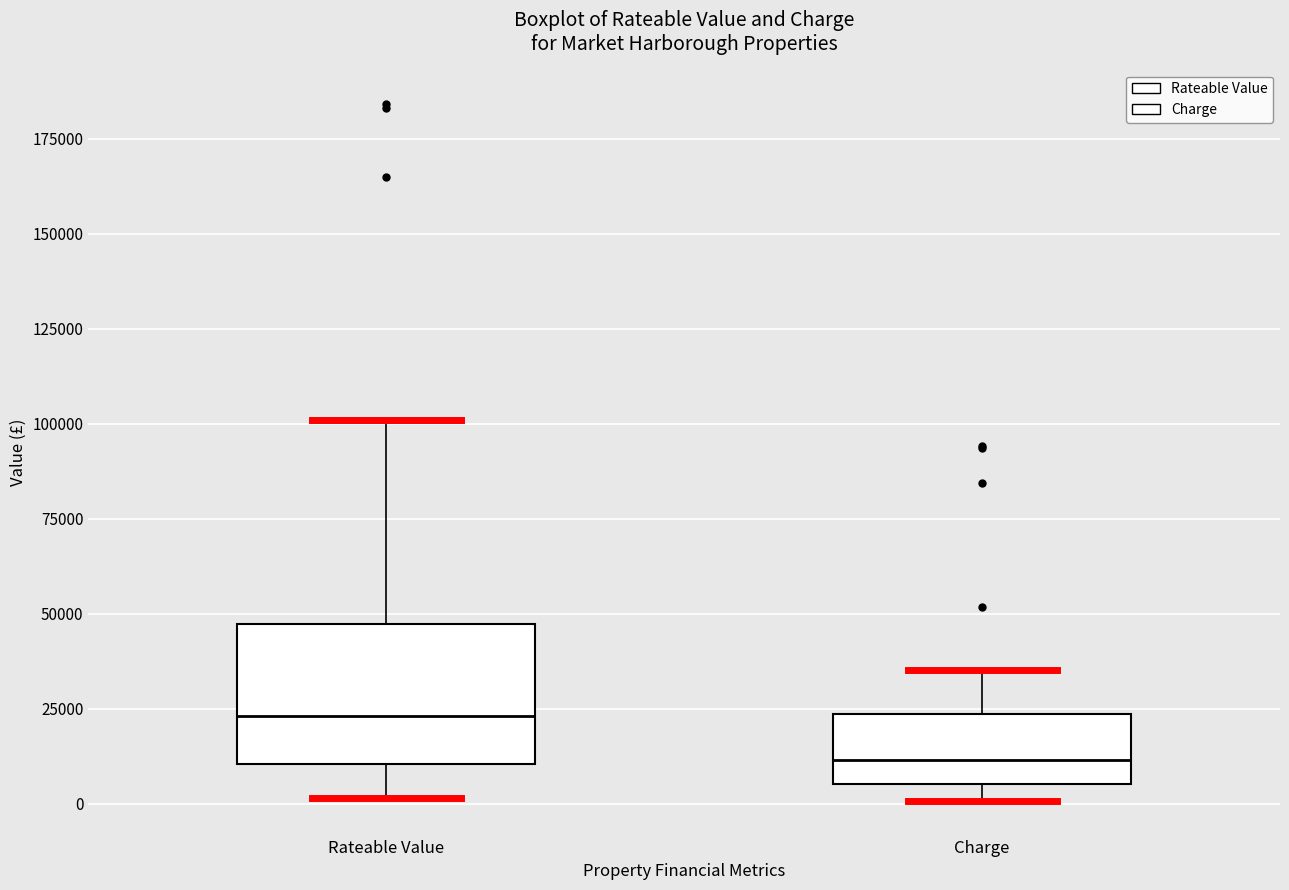

Reading left to right, transcribe this box plot: for each box, give where its median line is, the range the box spans, and where its two whiskers end, as read against the y-axis. The values are not printed on the chart, so give them approximately, as read against the axis.

Rateable Value: median 25000, box 10000 to 45000, whiskers 0 to 100000
Charge: median 10000, box 5000 to 25000, whiskers 0 to 35000